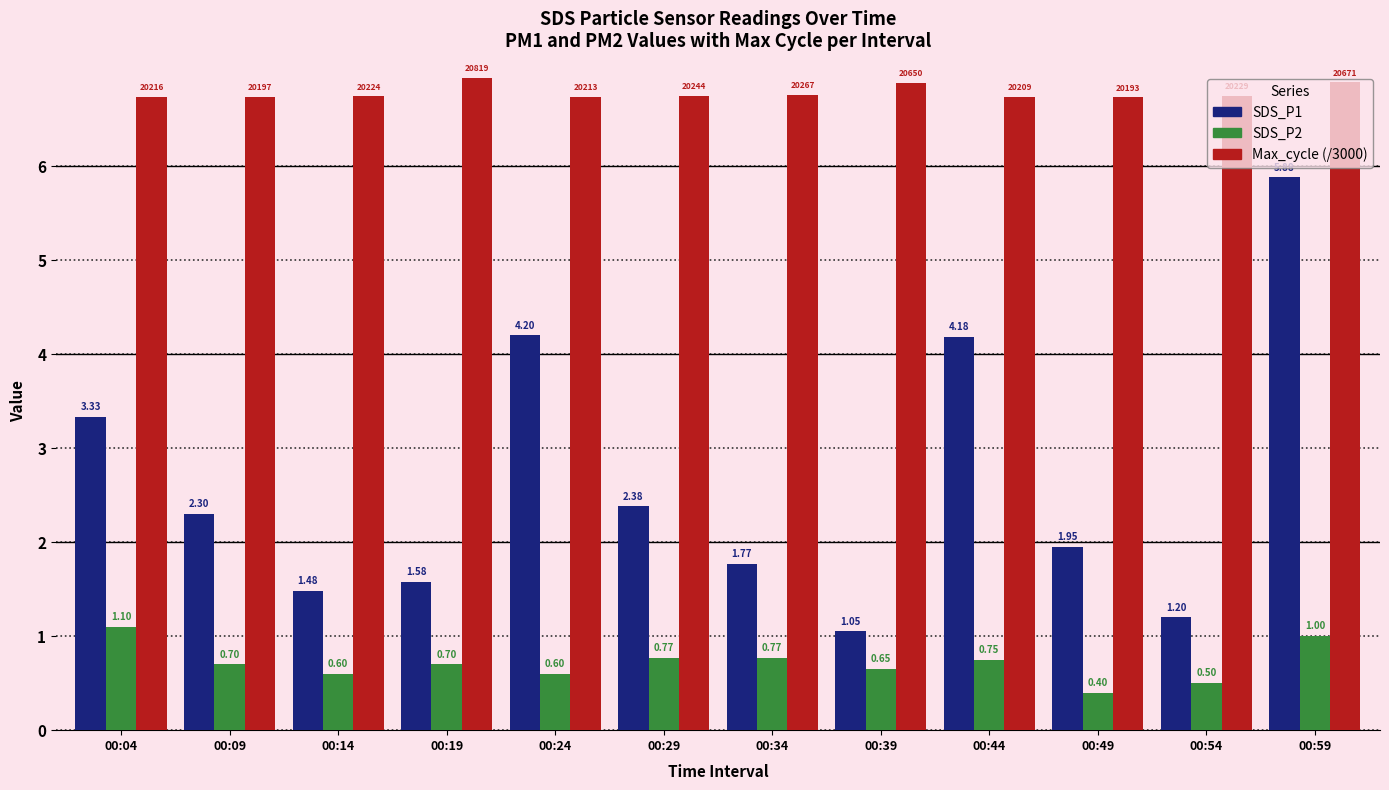

What is the maximum value for SDS_P1?

5.9